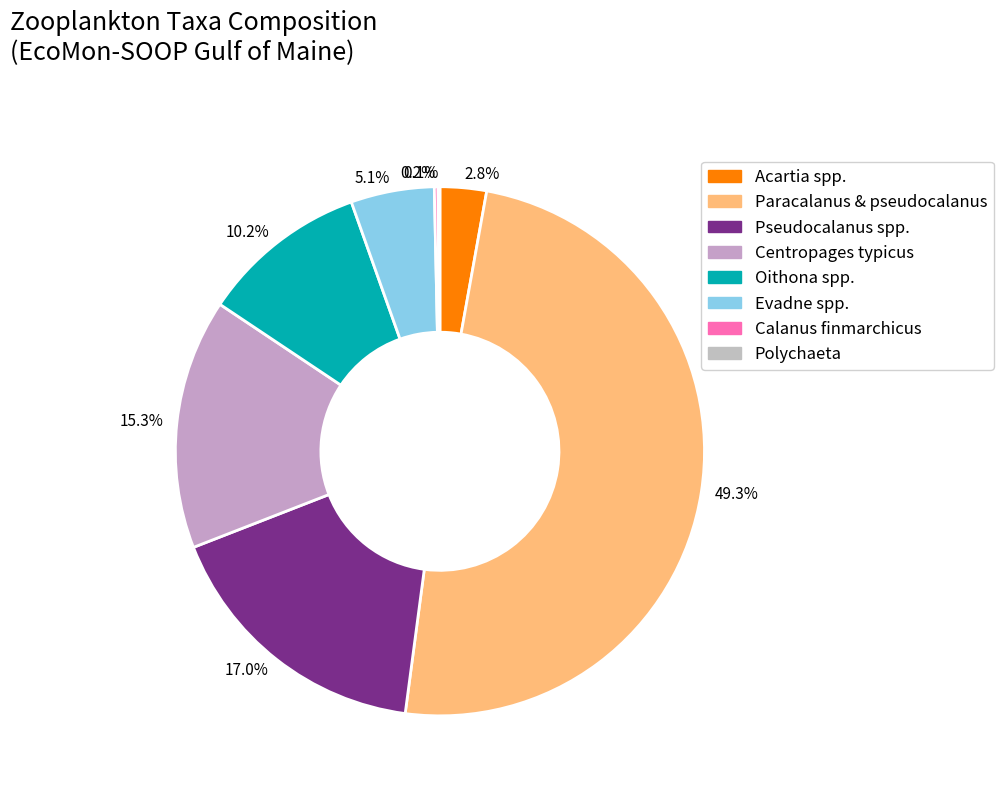

Approximately how many times larger is the value at 49.3% compared to 5.1%?

9.7